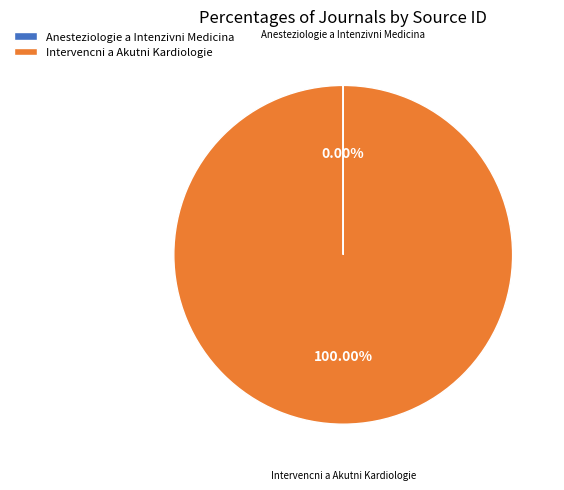

Which slice is the largest?

Intervencni a Akutni Kardiologie